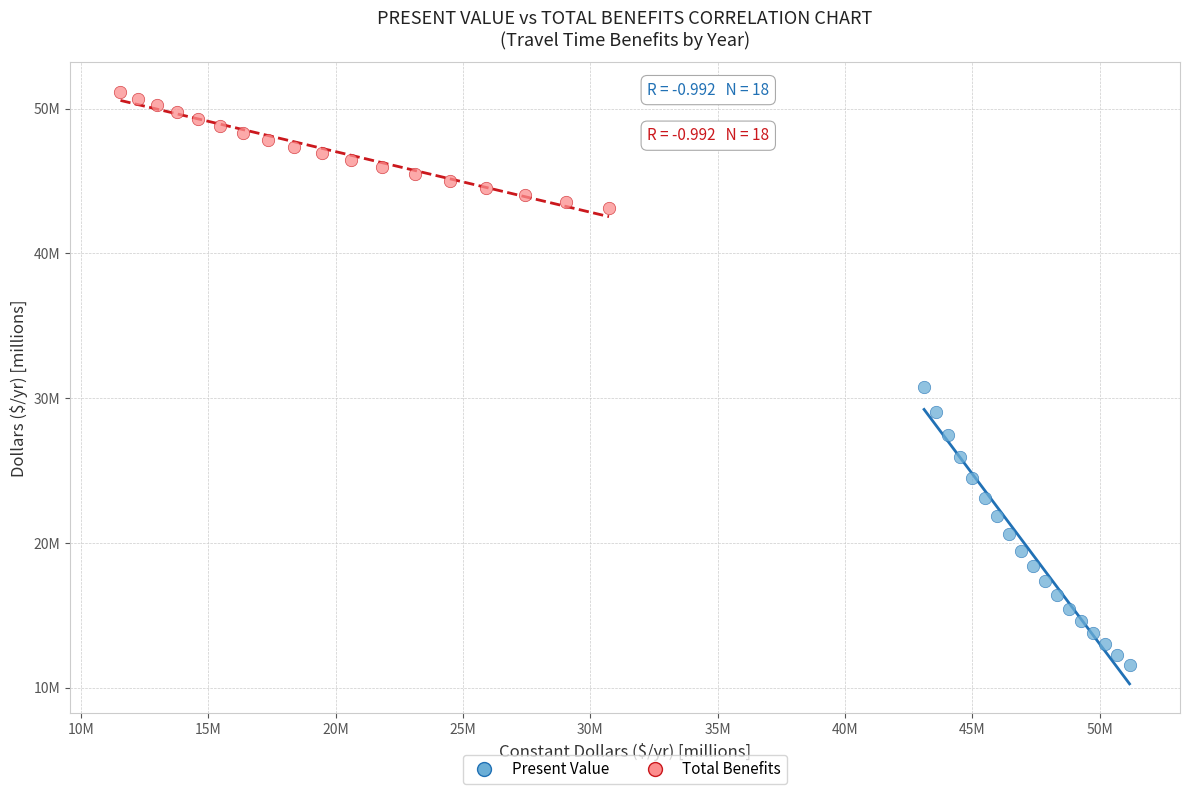

Which series has the widest spread of Y values?

Present Value